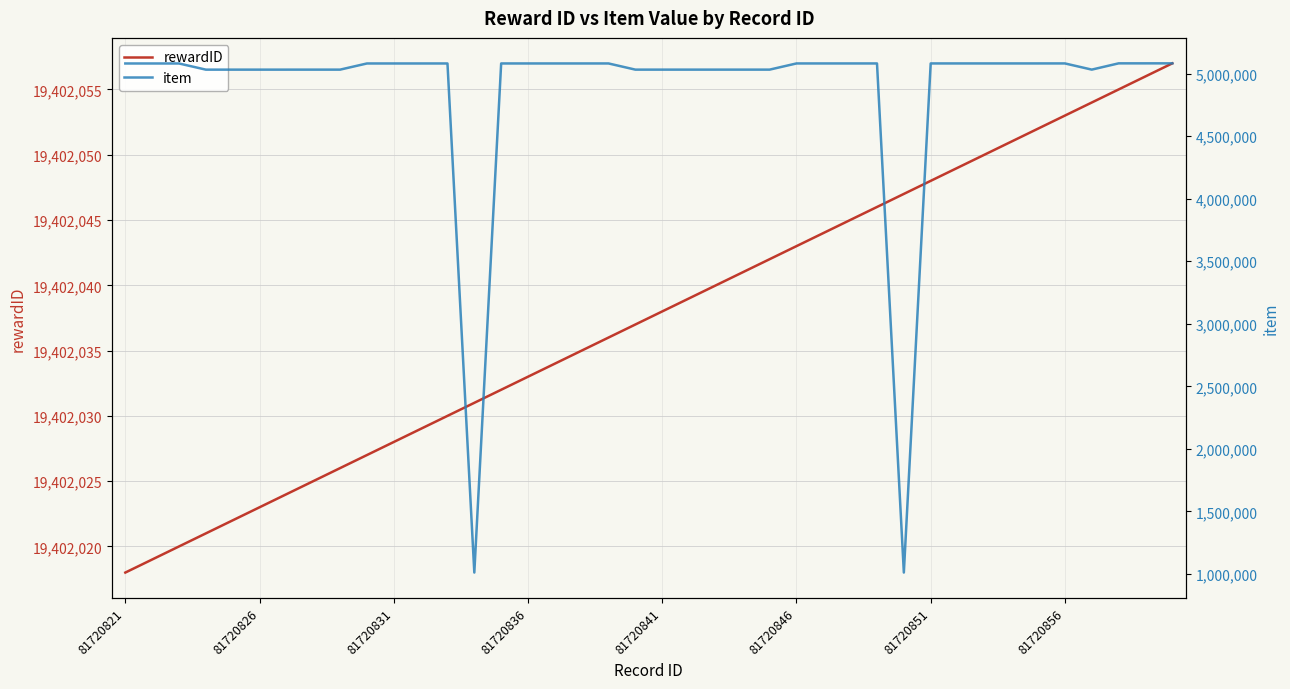

The rewardID series shows 19402027 at 9. True or false?

True